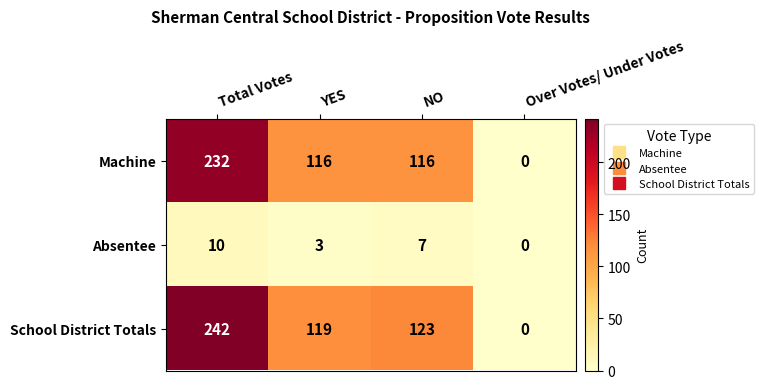

Where is Absentee nearest to the value 5?

YES